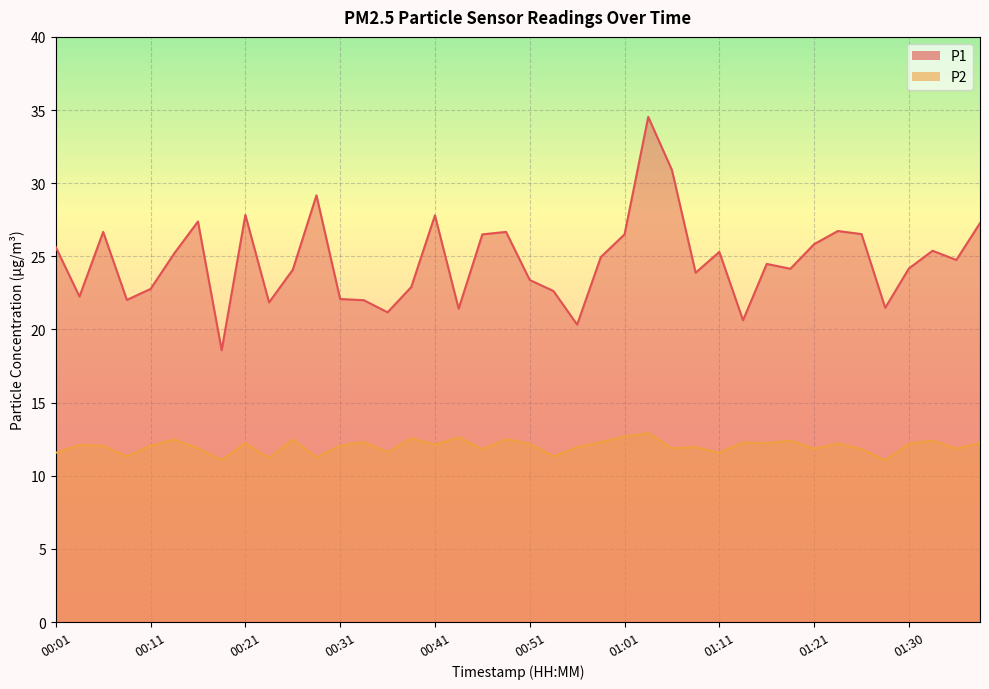

Rank the series by their average value, from highest to lowest.

P1, P2